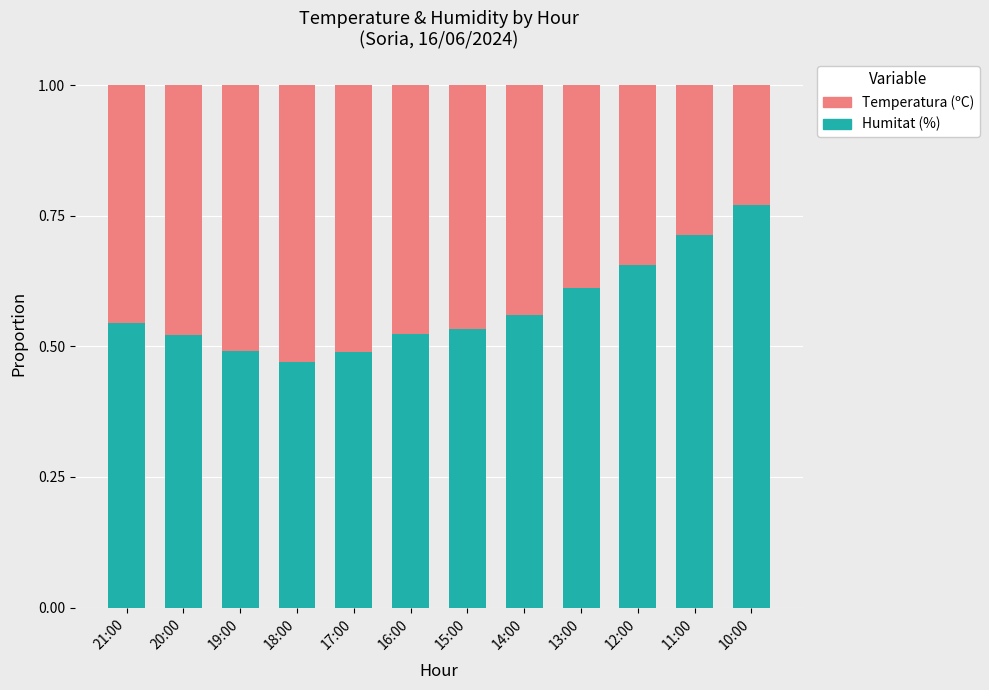

Which category has the highest value in the Humitat (%) series?

10:00